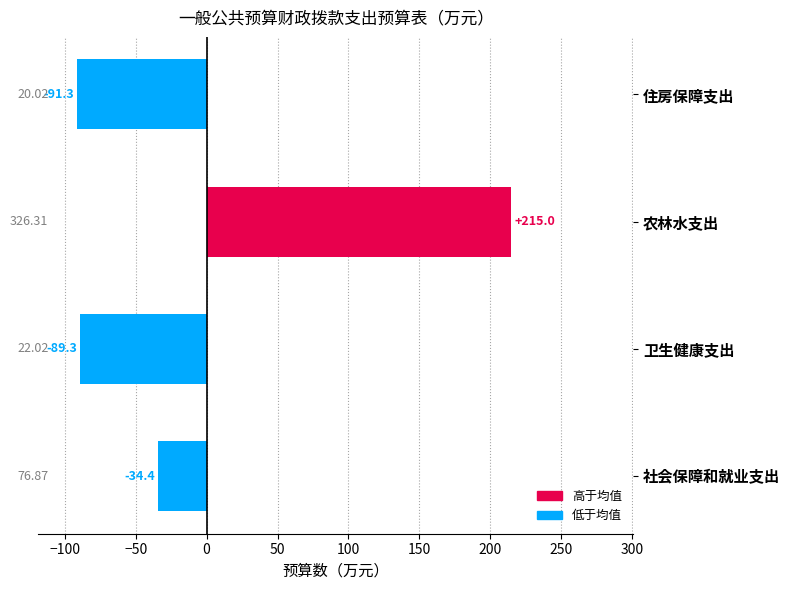

What is the smallest value displayed?

-91.3